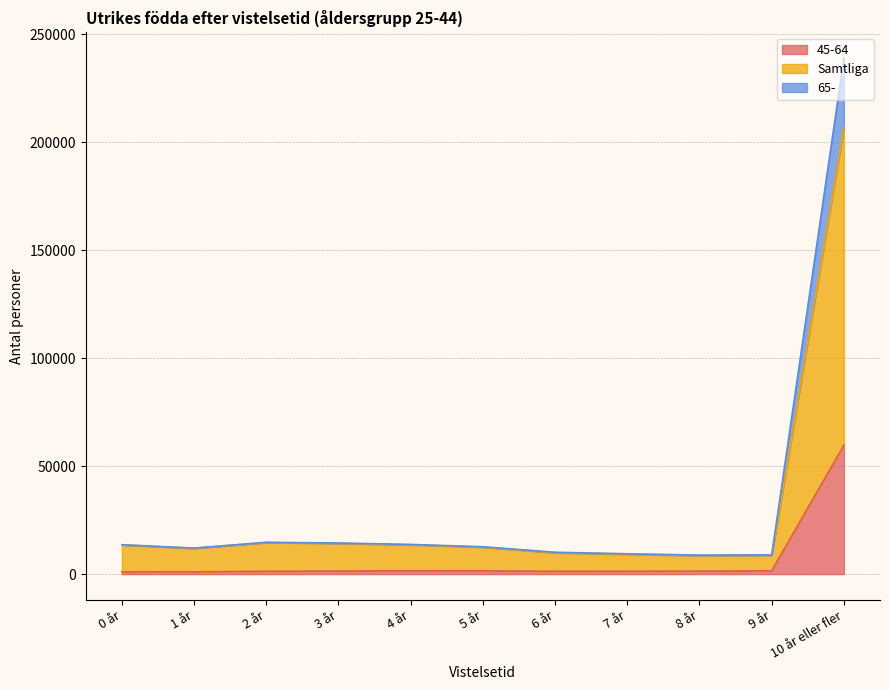

What are all the series names shown in the legend?

45-64, Samtliga, 65-